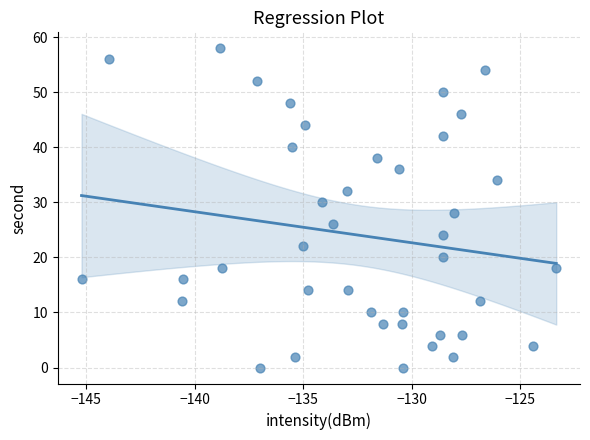

What is the range of Y values (max minus min)?

58